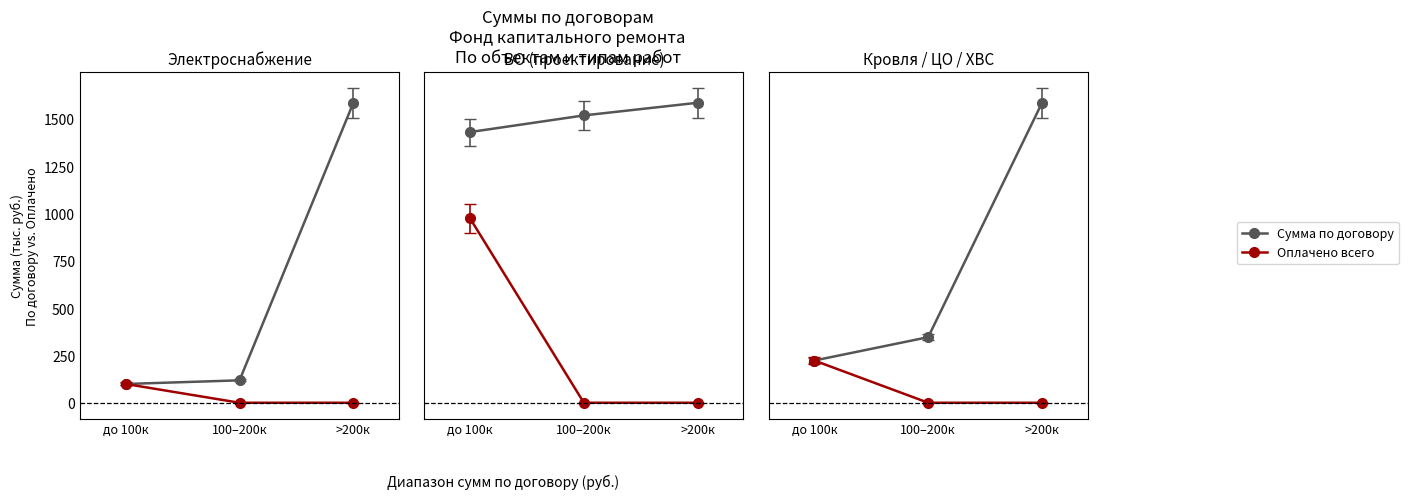

The Сумма по договору series shows 625.7 at >200к. True or false?

True